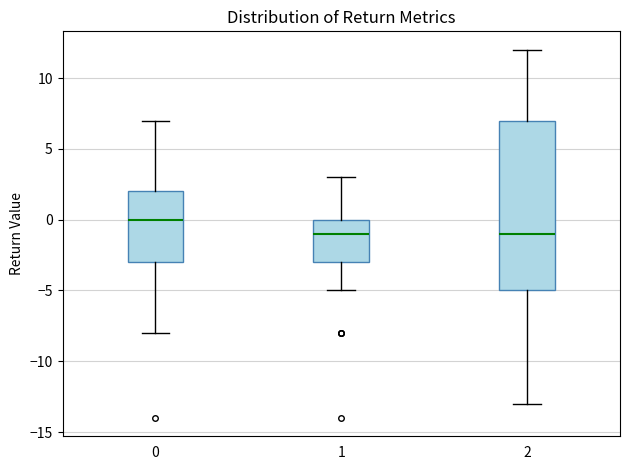

Comparing the boxes themselves (not the whiskers), which one is the tallest?

2